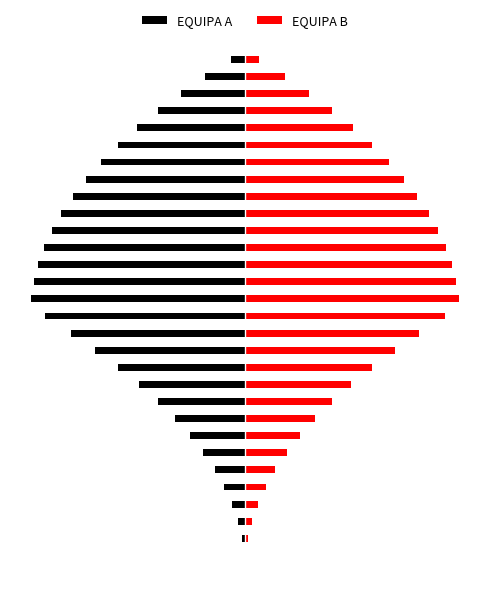

The EQUIPA A series shows -15.3 at 16. True or false?

True